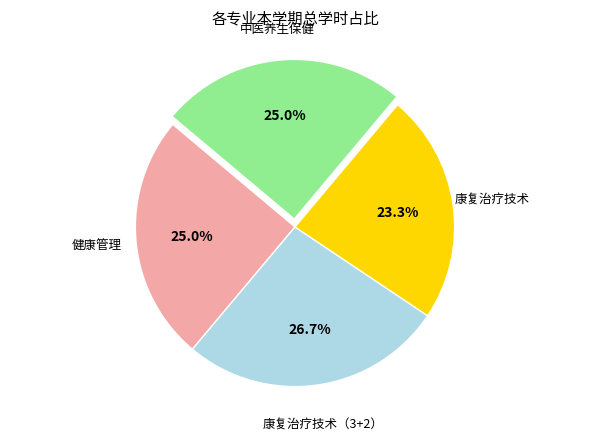

To the nearest percent, what is the average slice percentage?

25%